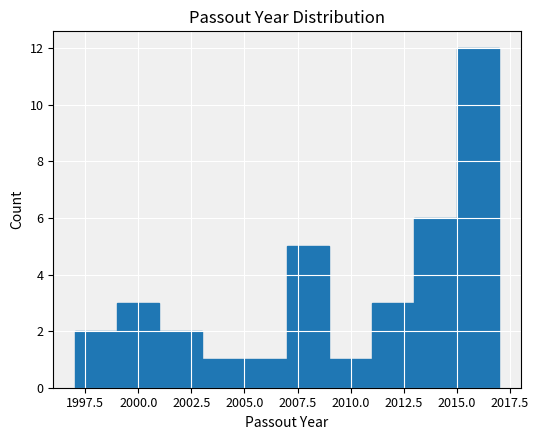

Reading left to right, list every bar in this chart as the range it spans on the x-axis followed by its height. The values are not printed on the chart, so give them approximately, as read against the axis.

1997 to 1999: 2
1999 to 2001: 3
2001 to 2003: 2
2003 to 2005: 1
2005 to 2007: 1
2007 to 2009: 5
2009 to 2011: 1
2011 to 2013: 3
2013 to 2015: 6
2015 to 2017: 12